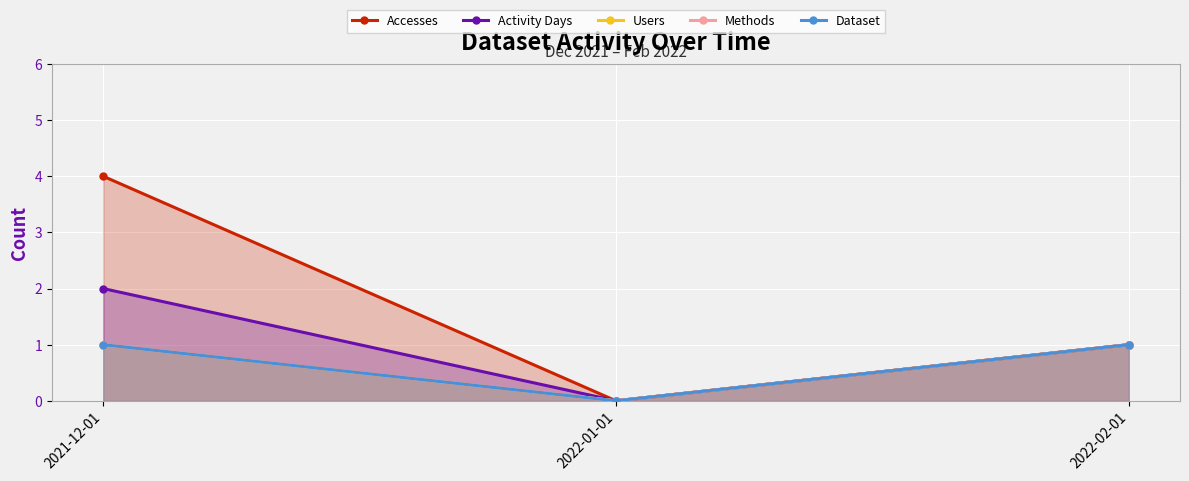

What is the total value across all series at 2022-02-01?

5